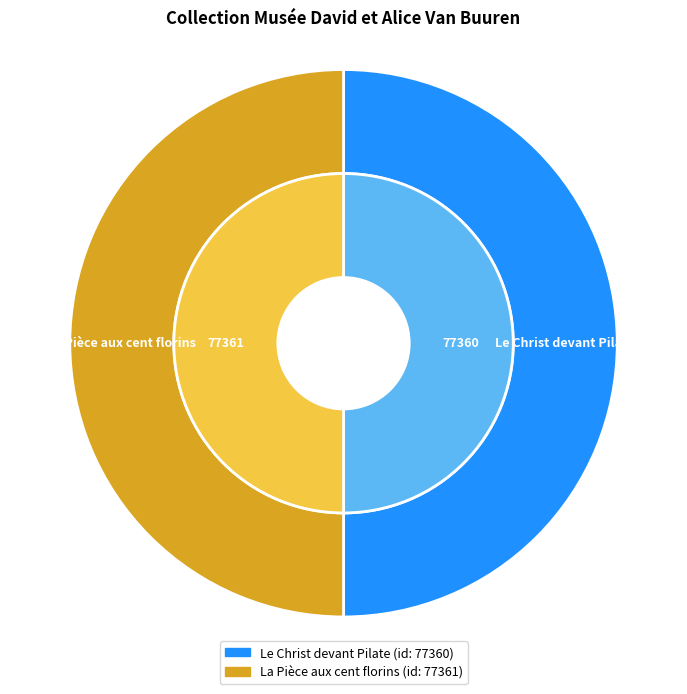

To the nearest percent, what percentage of the pie is La Pièce aux cent florins?

50%